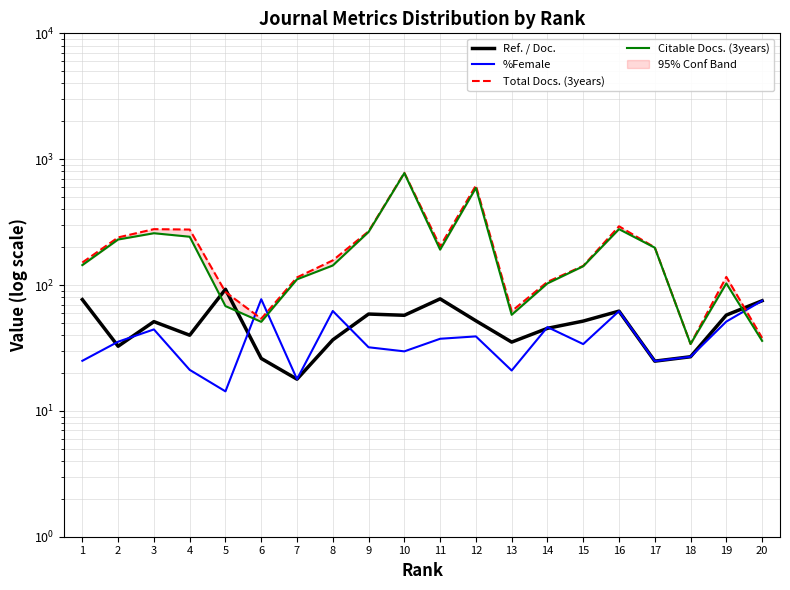

List the labels in order of Total Docs. (3years) value, smallest first.

18, 20, 6, 13, 5, 14, 7, 19, 15, 1, 8, 17, 11, 2, 9, 4, 3, 16, 12, 10